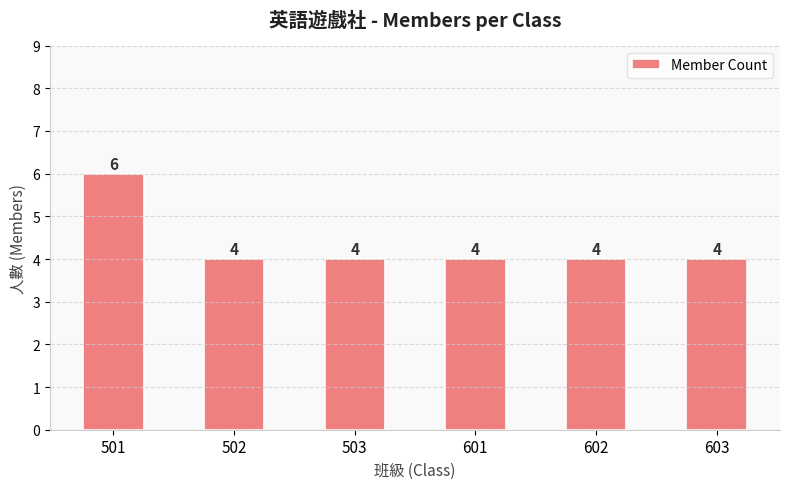

What is the greatest value displayed?

6